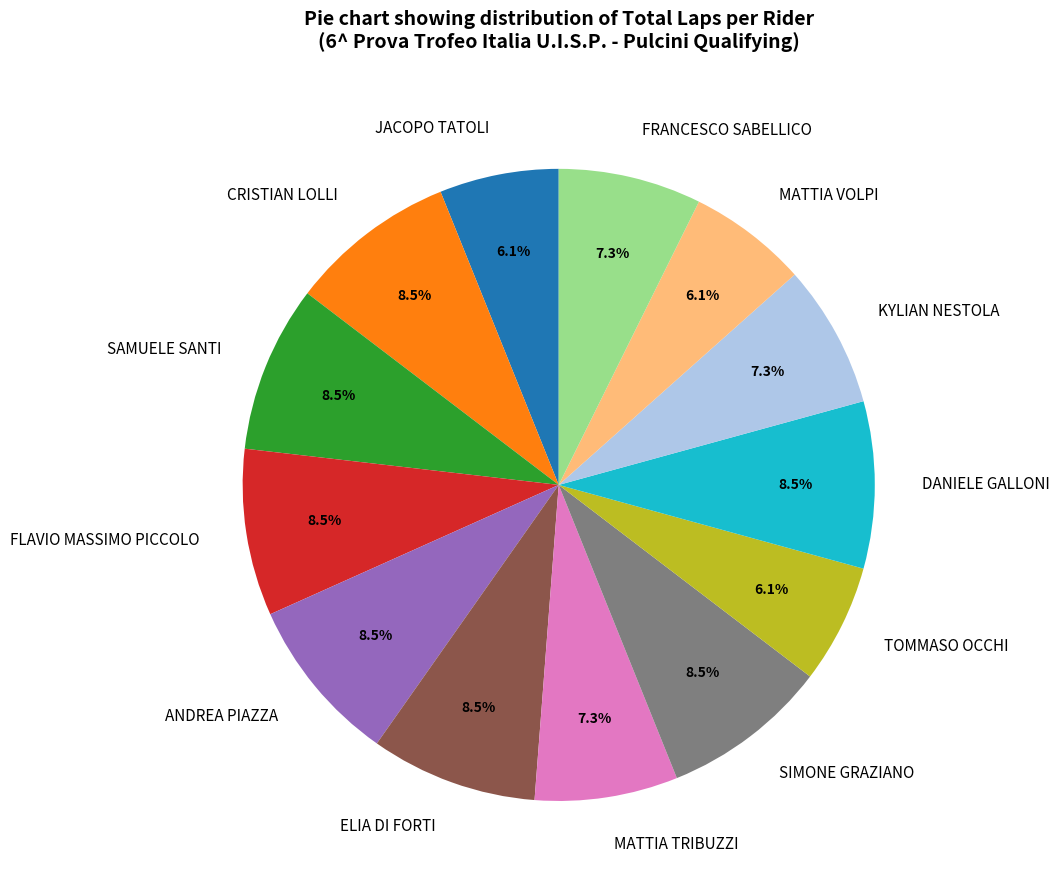

Does FLAVIO MASSIMO PICCOLO represent more than half of the total?

No